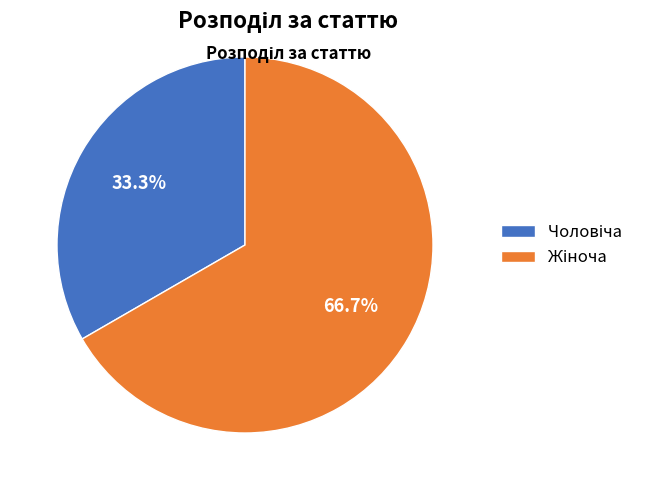

To the nearest percent, what is the average slice percentage?

50%